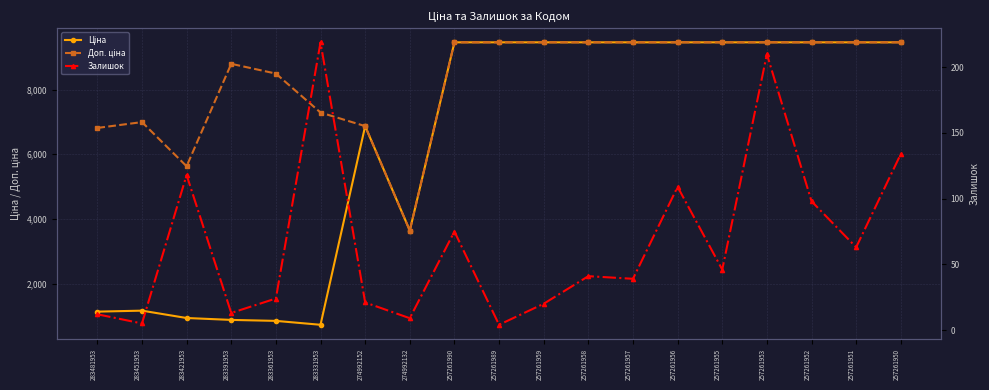

The Залишок series shows 98.0 at 257261952. True or false?

True